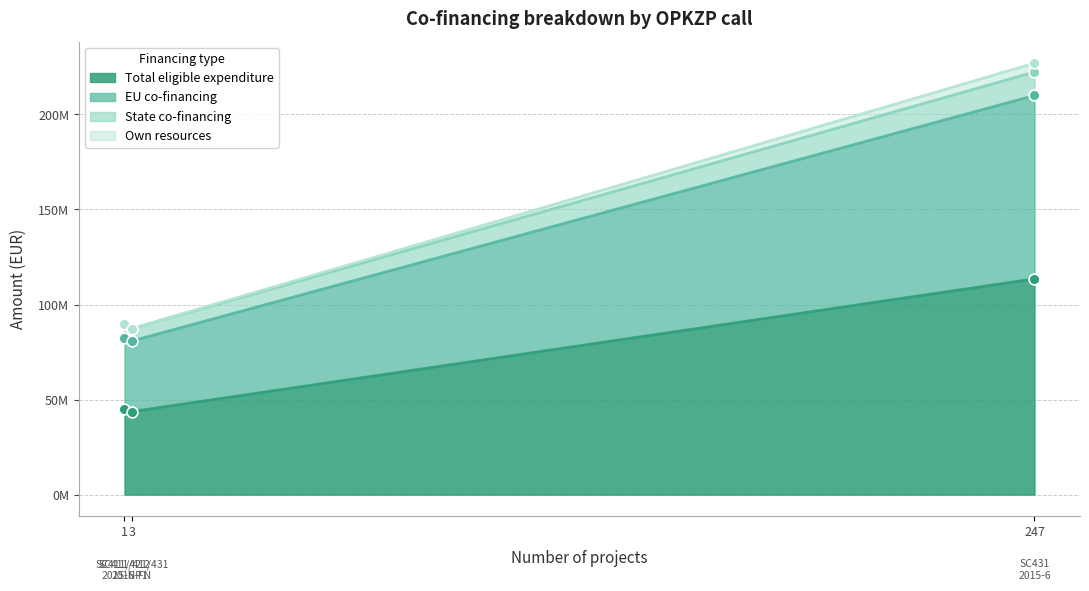

Is the value of Total eligible expenditure at 1 greater than the value of Own resources at 1?

Yes